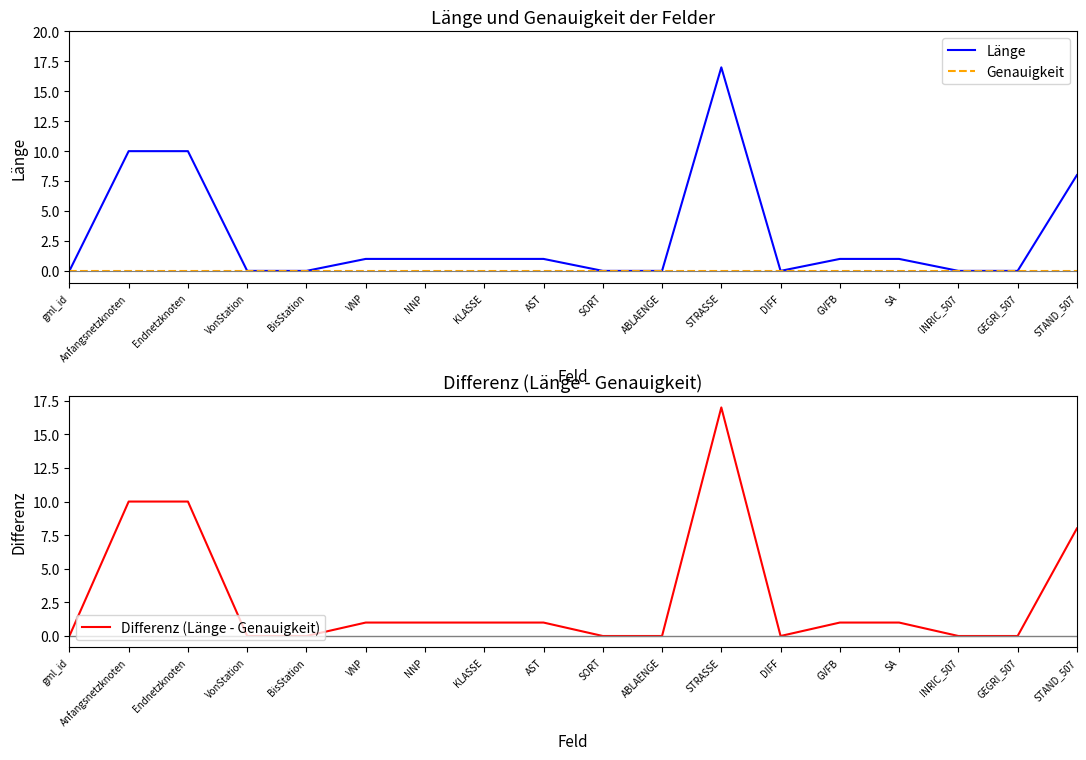

What is the label of the 8th point from the right?

ABLAENGE